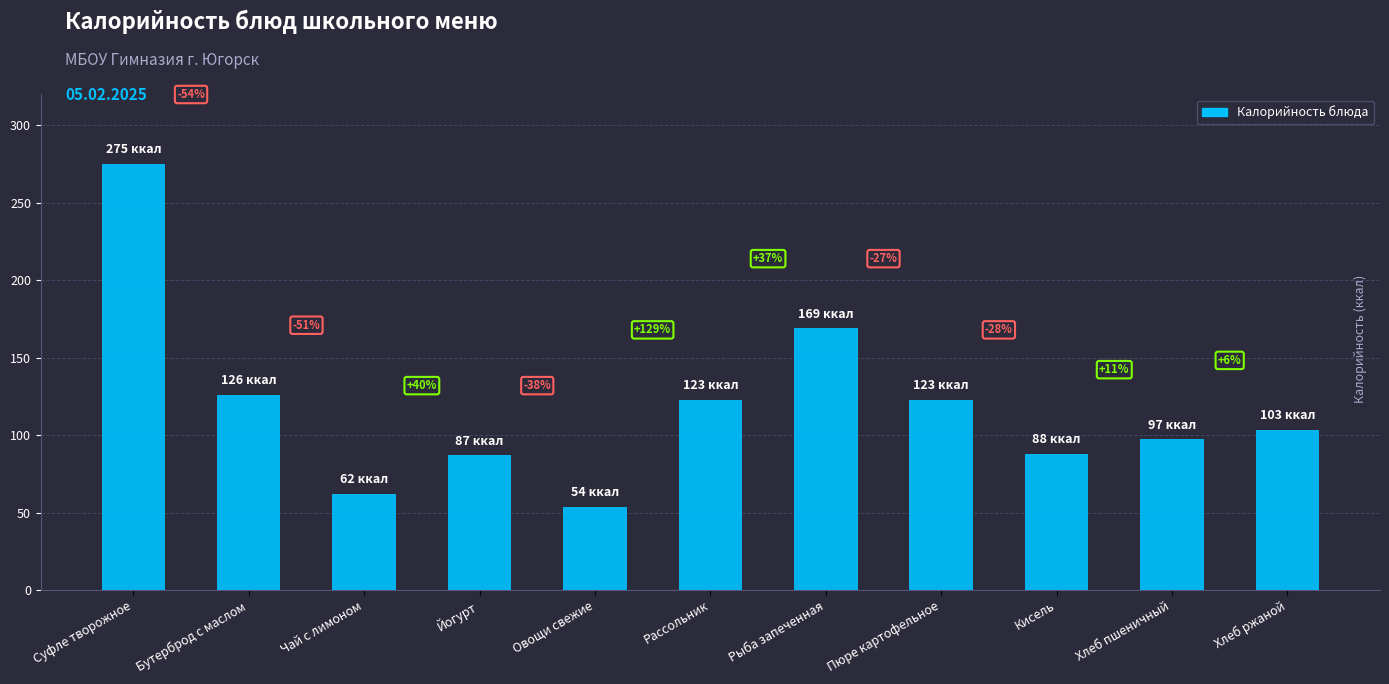

Are the bars horizontal?

No